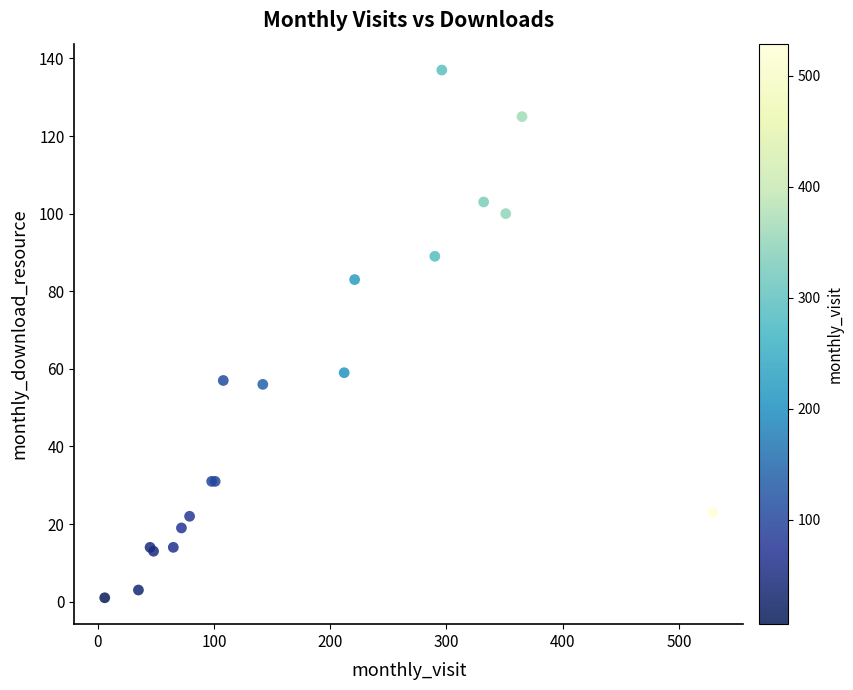

What Y value in the scatter plot is closest to 69?

59